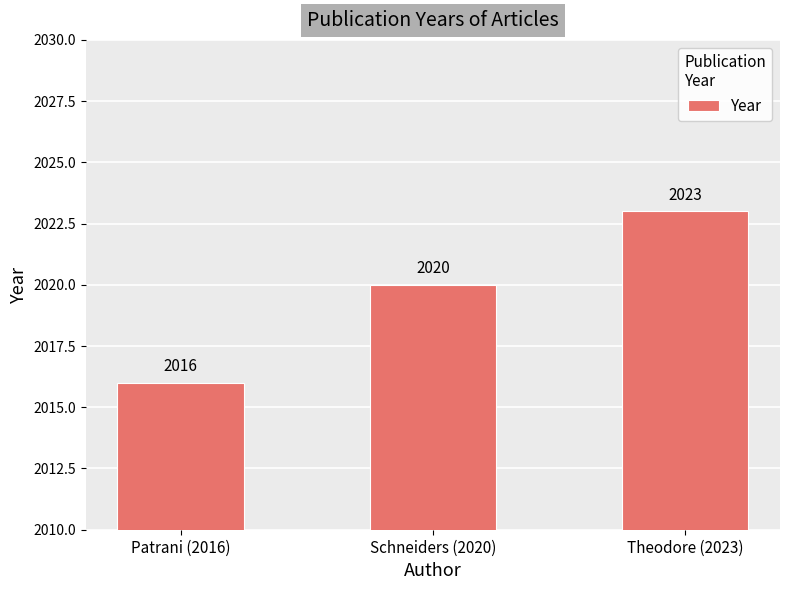

What is the difference between the maximum and minimum values?

7